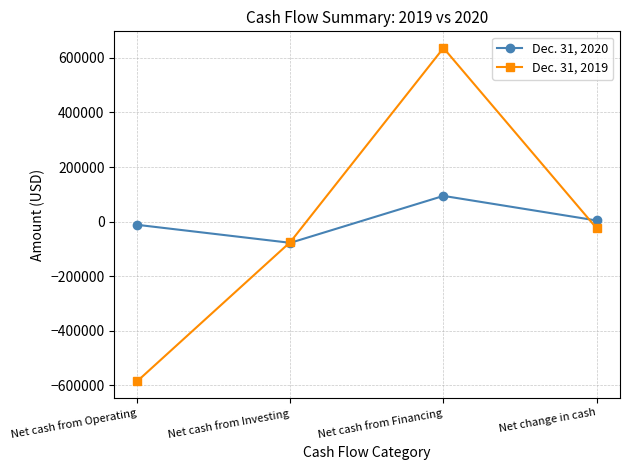

Which series has the largest total across all categories?

Dec. 31, 2020